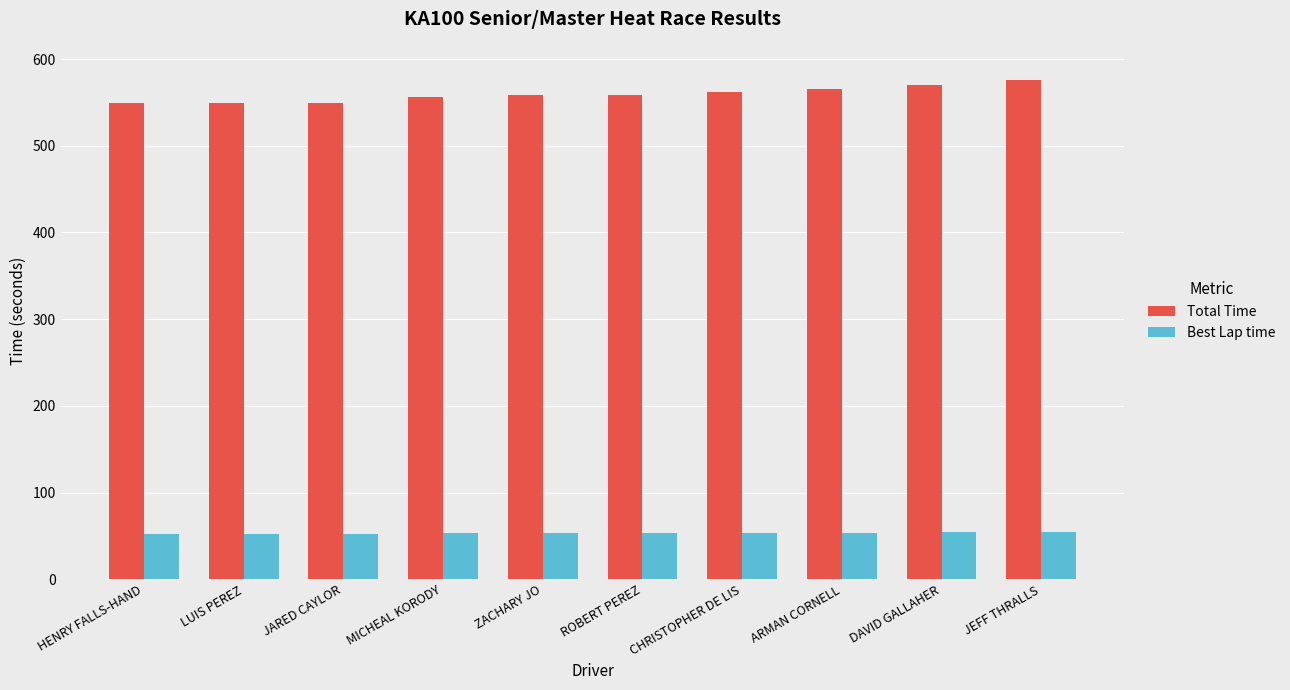

True or false: Best Lap time has a value of 74.6 at JARED CAYLOR.

False